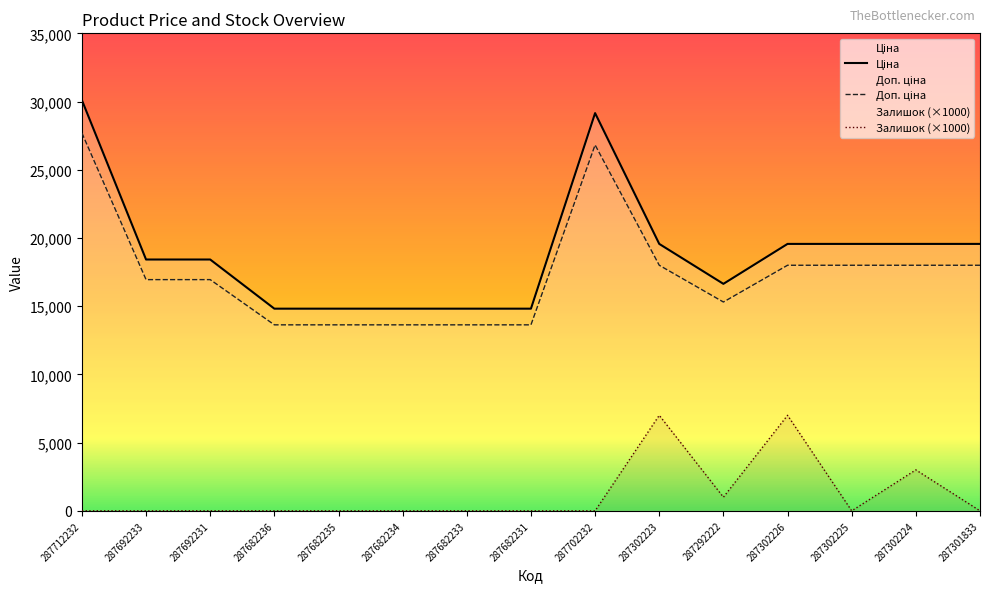

True or false: Доп. ціна and Ціна intersect in this chart.

False